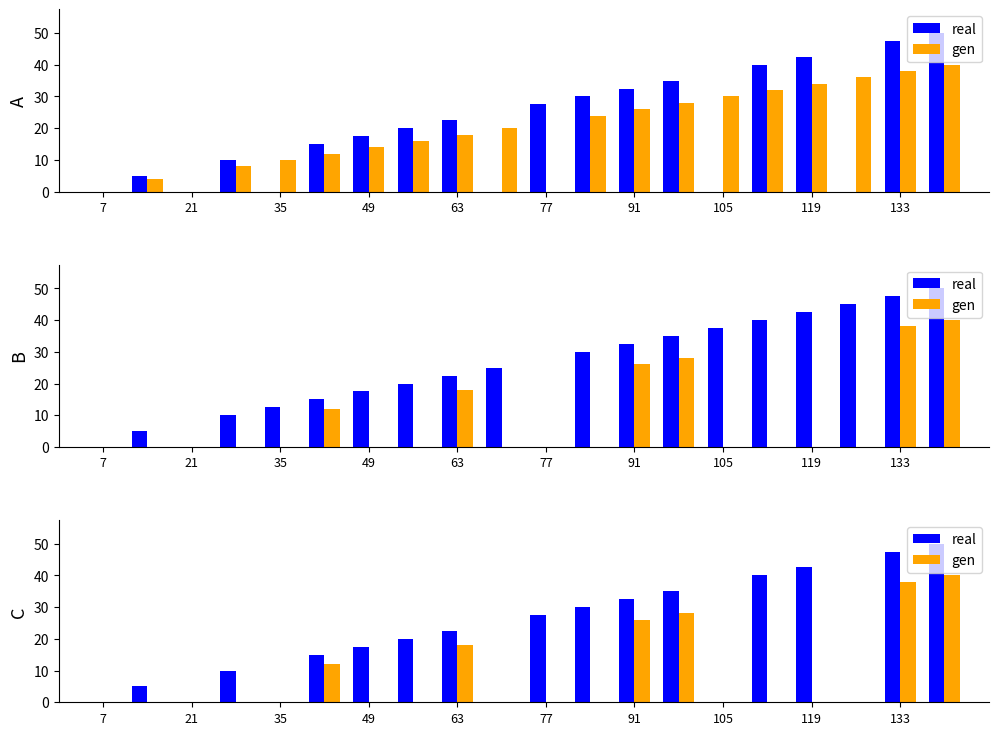

Which series has the largest range (max minus min)?

real